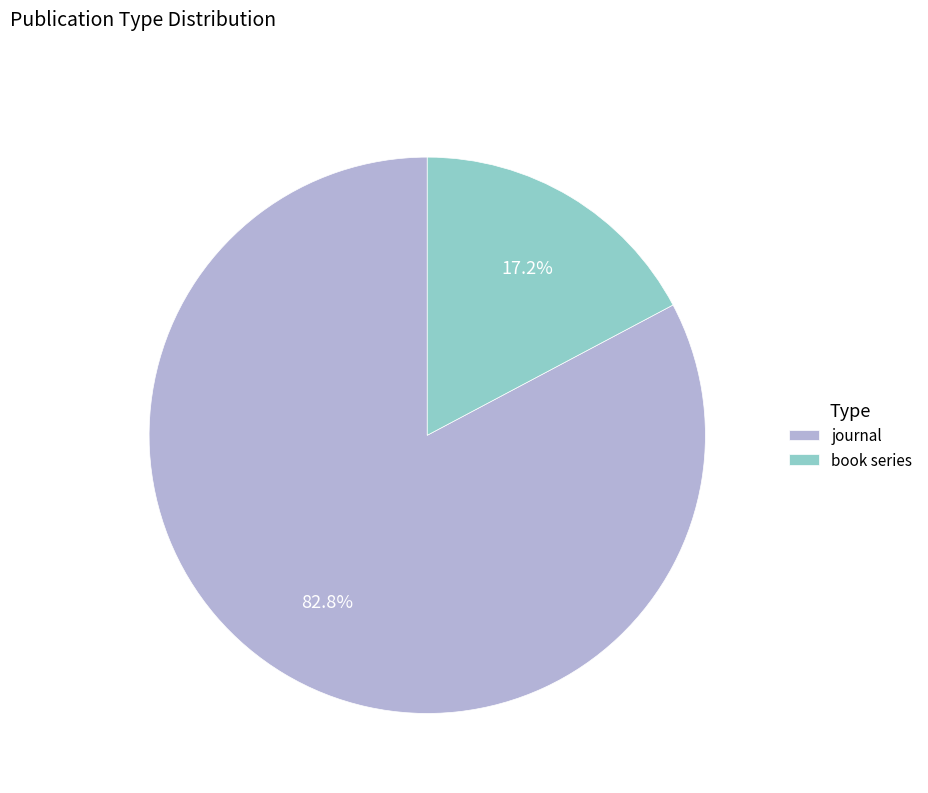

Does any single category account for the majority?

Yes